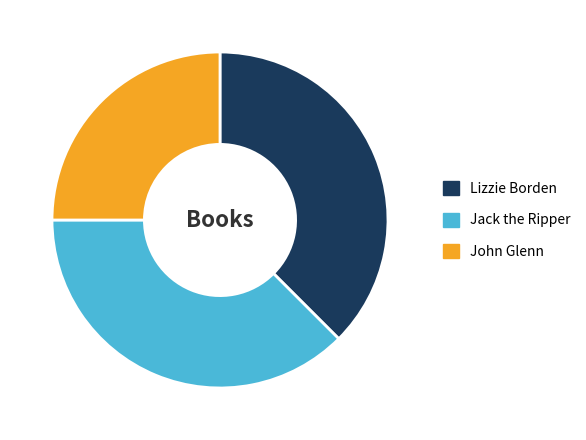

Is it true that John Glenn is 38% of the pie?

False